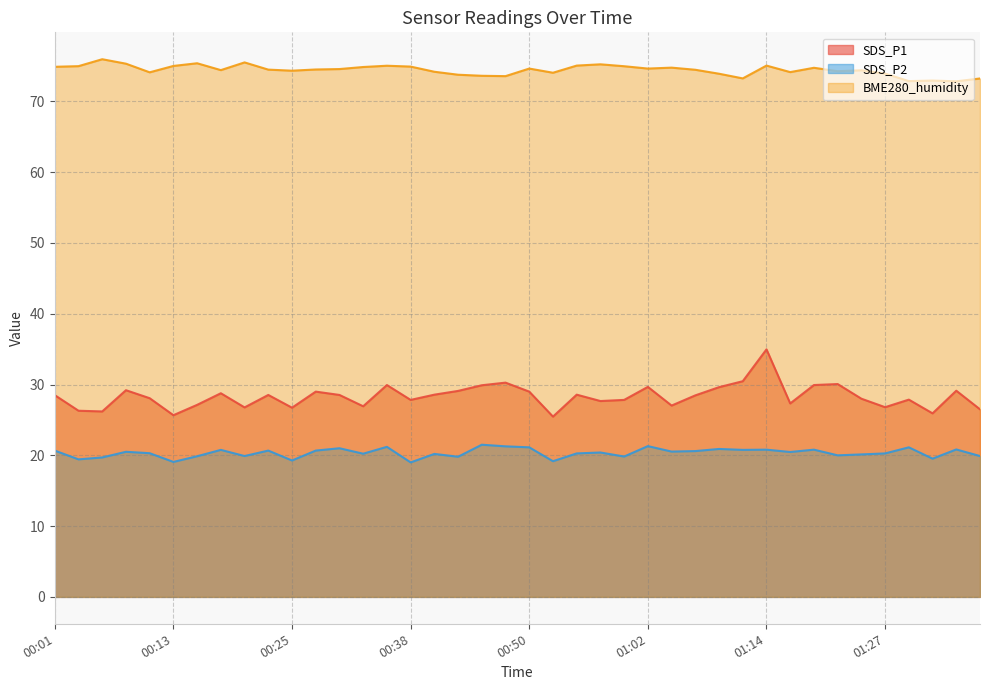

True or false: BME280_humidity and SDS_P2 cross at least once.

False